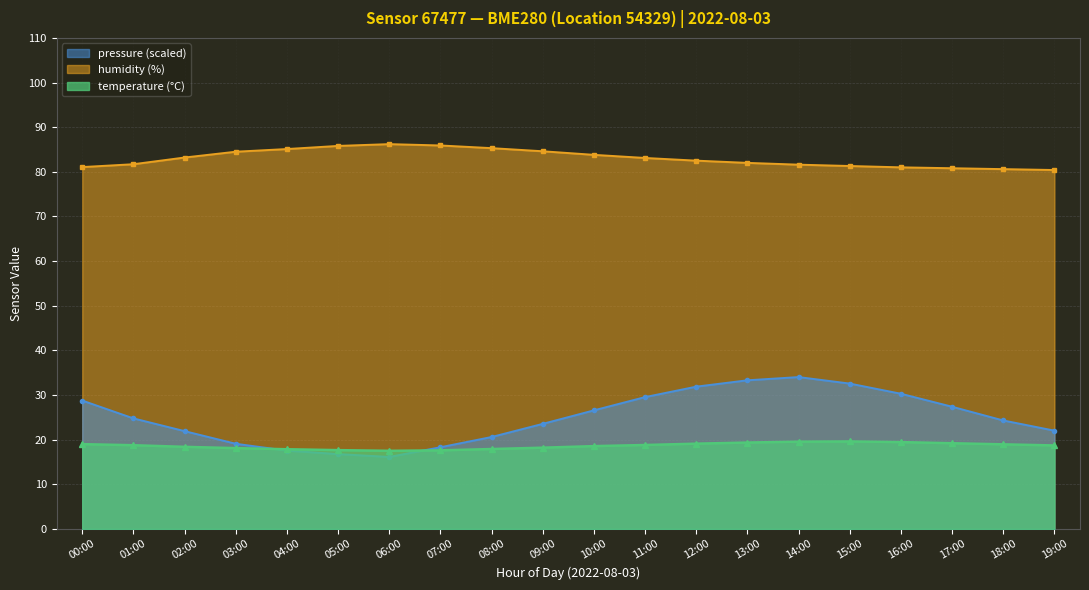

In humidity, how many points are higher than both neighbors (excluding endpoints)?

1